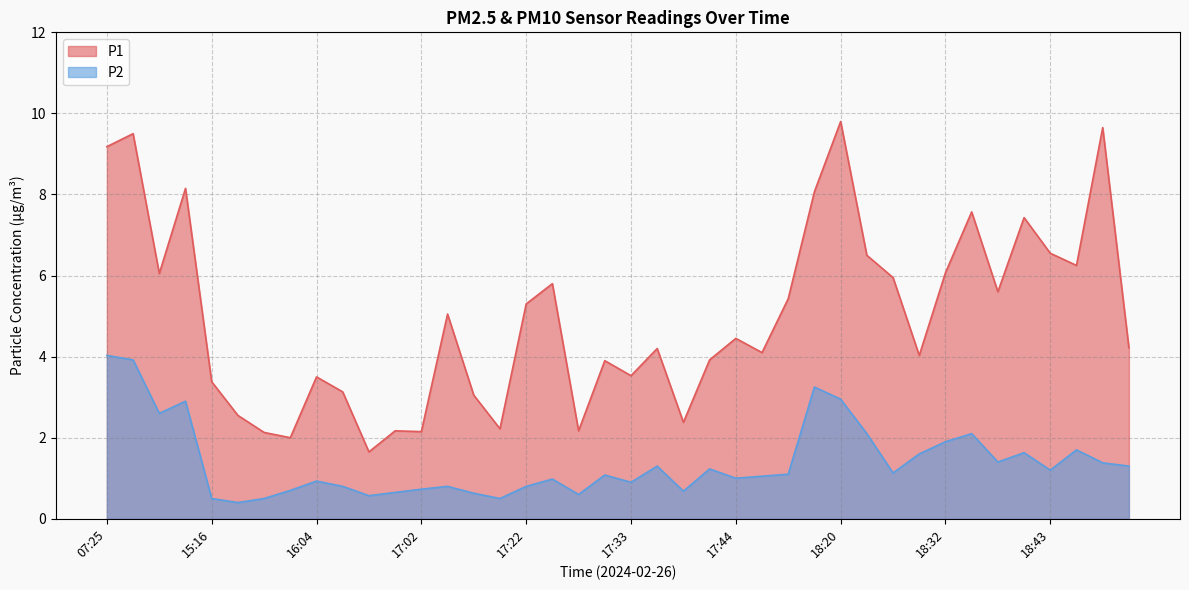

Reading left to right, what are all the values shown in this chart?

P1: 9.2	9.5	6.0	8.2	3.4	2.5	2.1	2.0	3.5	3.1	1.6	2.2	2.1	5.0	3.0	2.2	5.3	5.8	2.2	3.9	3.5	4.2	2.4	3.9	4.5	4.1	5.4	8.1	9.8	6.5	6.0	4.0	6.1	7.6	5.6	7.4	6.5	6.2	9.7	4.2
P2: 4.0	3.9	2.6	2.9	0.5	0.4	0.5	0.7	0.9	0.8	0.6	0.7	0.7	0.8	0.6	0.5	0.8	1.0	0.6	1.1	0.9	1.3	0.7	1.2	1.0	1.1	1.1	3.2	3.0	2.1	1.1	1.6	1.9	2.1	1.4	1.6	1.2	1.7	1.4	1.3